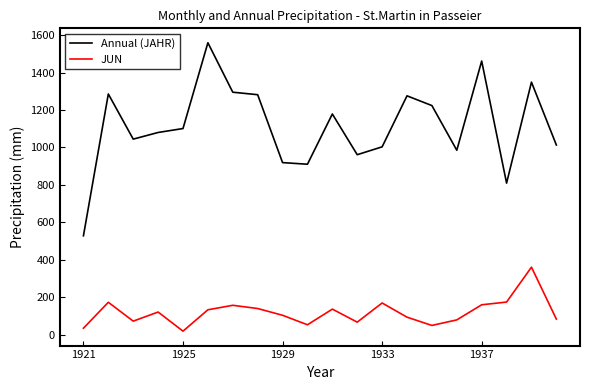

Which series has the widest spread of values?

Annual (JAHR)